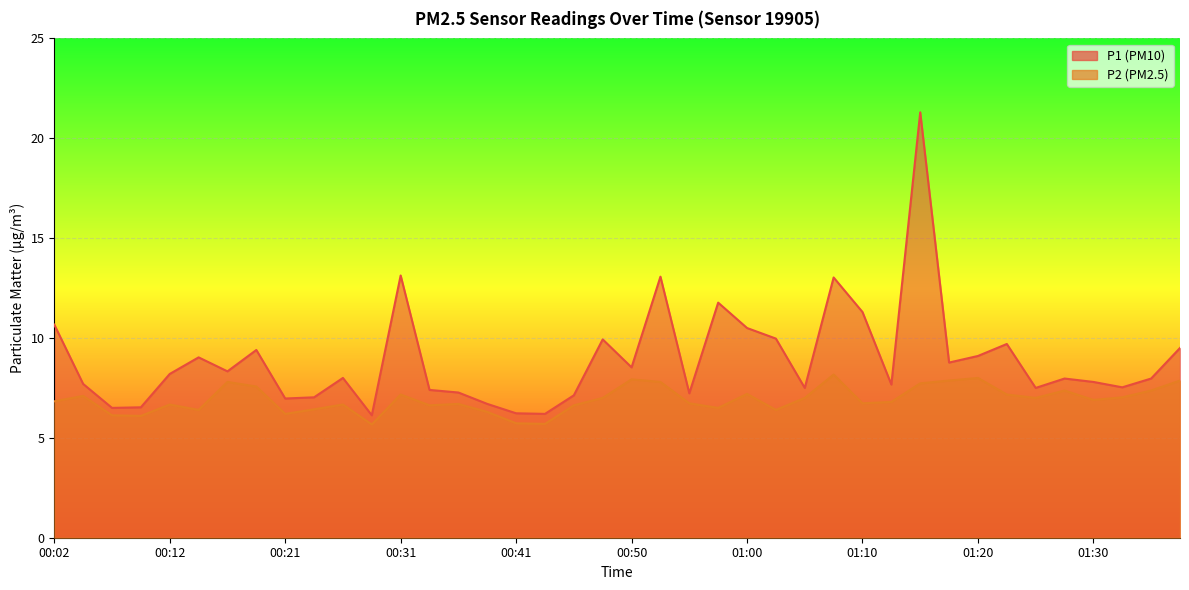

The P2 series shows 2.3 at 00:31. True or false?

False